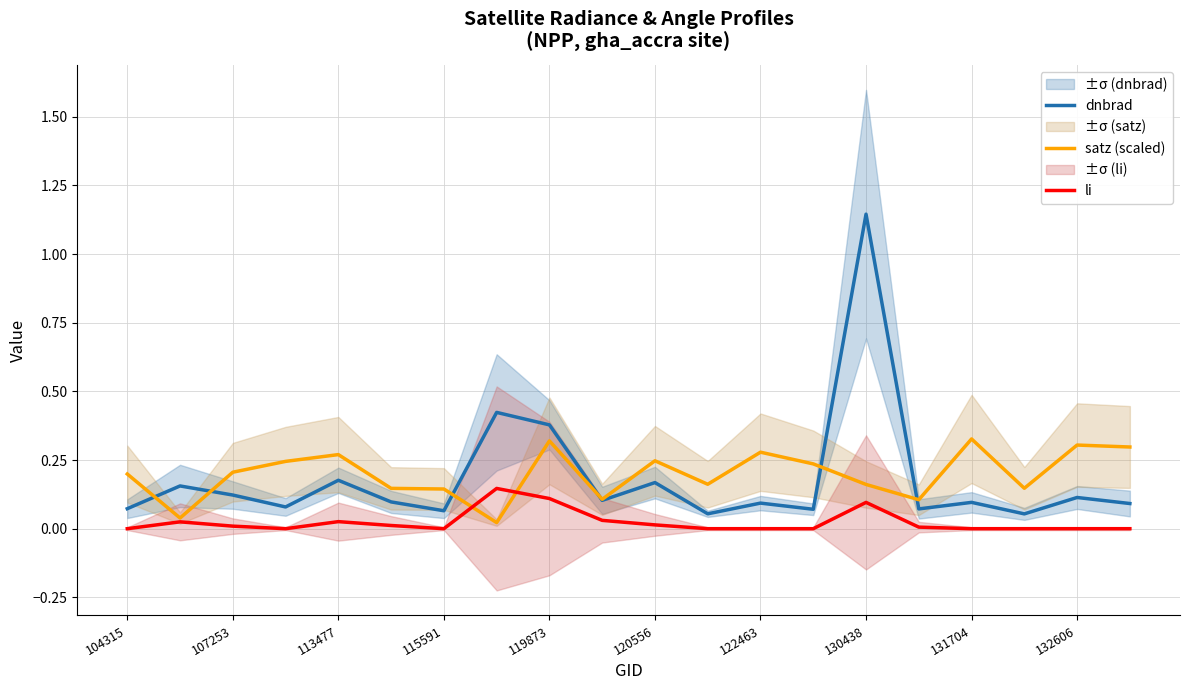

What is the sum of the satz (scaled) values at 17 and 11?

0.3